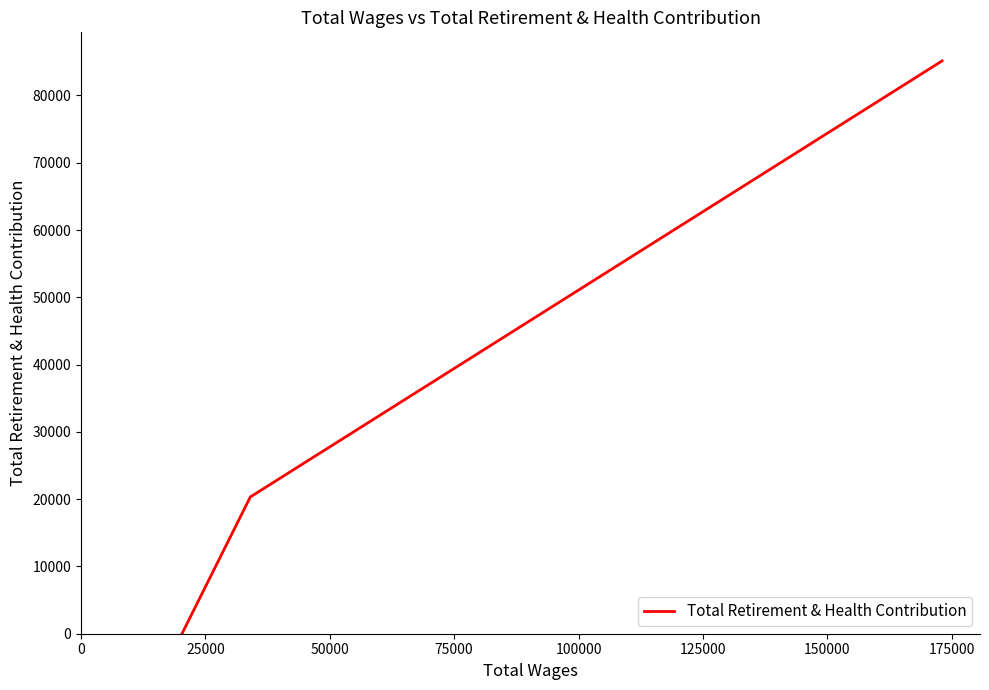

What is the maximum value shown in the chart?

85132